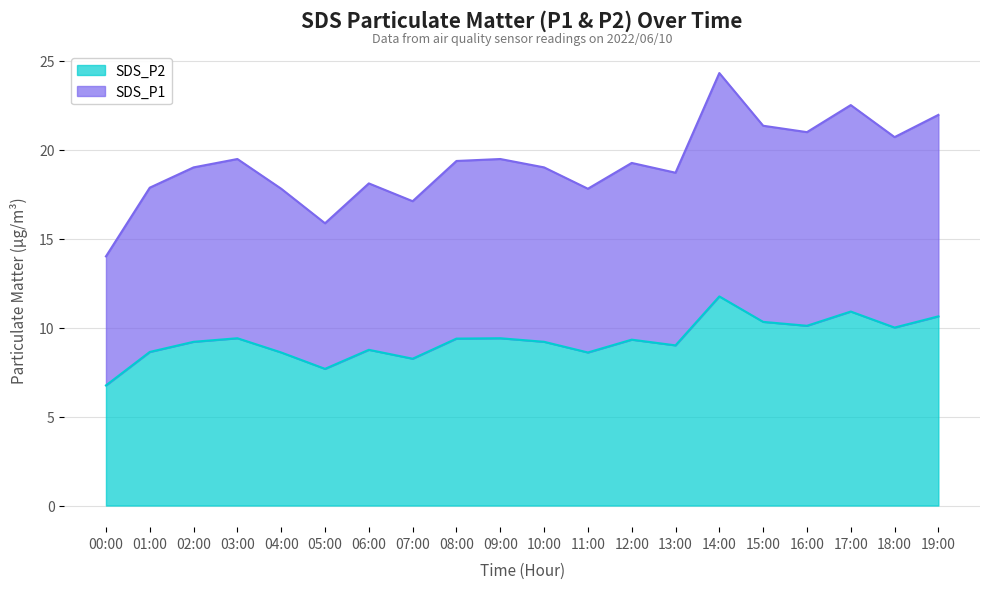

The SDS_P2 series shows 10.9 at 17:00. True or false?

True